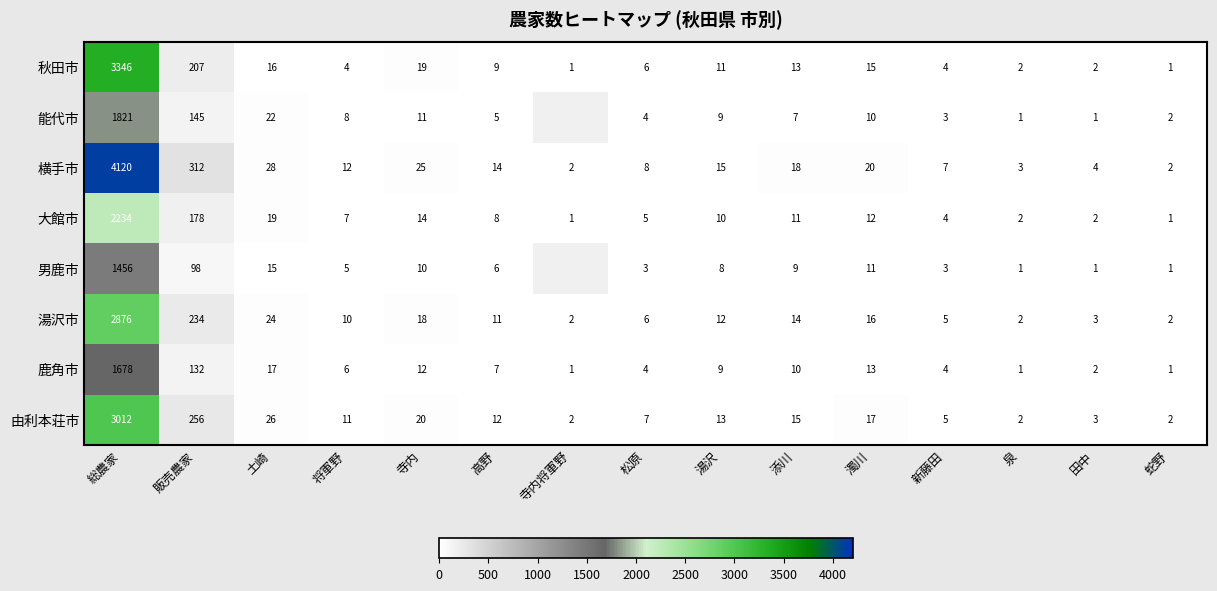

What is the difference between the 由利本荘市 values at 土崎 and 販売農家?

230